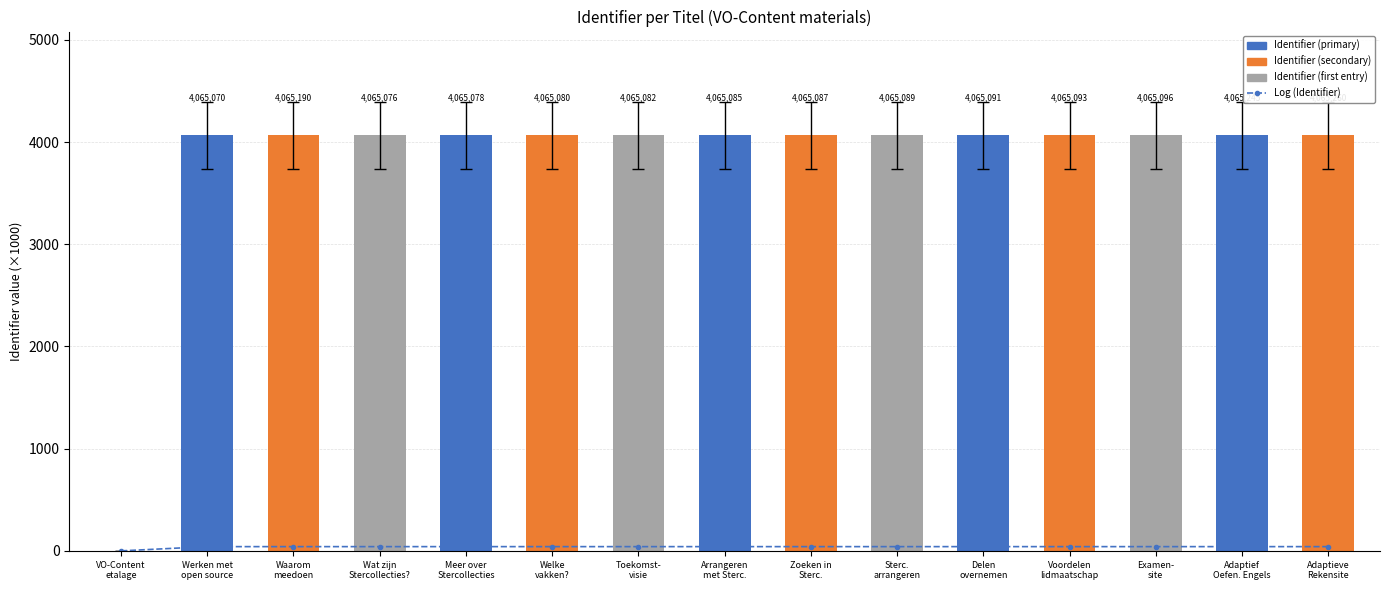

Which label corresponds to the largest value in the chart?

Adaptieve
Rekensite